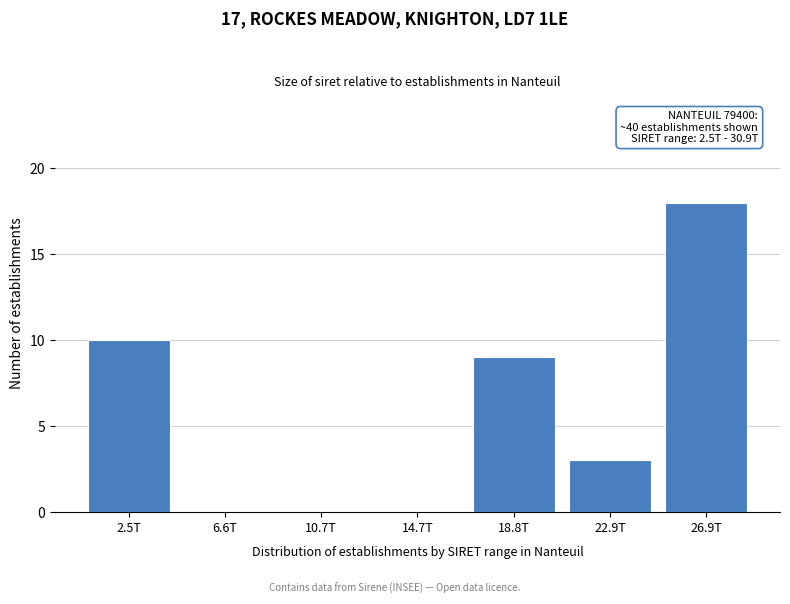

Reading left to right, what are all the values shown in this chart?

2.5T=10	6.6T=0	10.7T=0	14.7T=0	18.8T=9	22.9T=3	26.9T=18